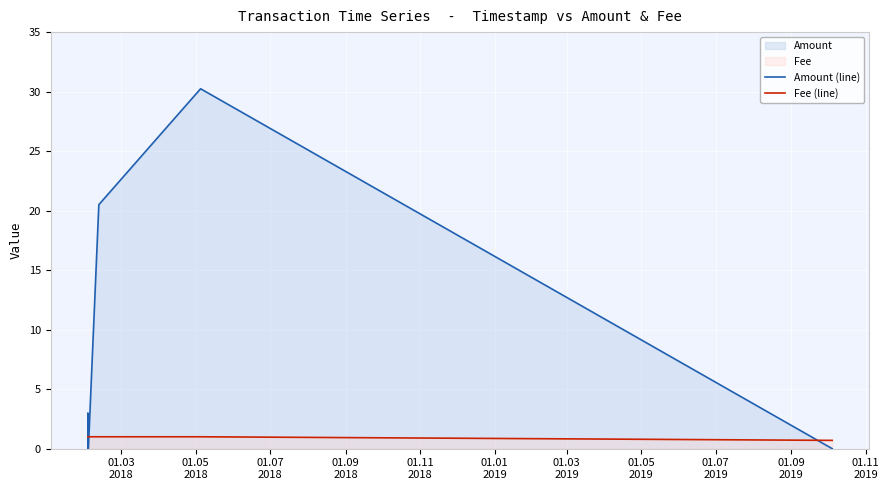

At 01.03
2018, list the series in order from largest to smallest.

Amount (line), Fee (line)